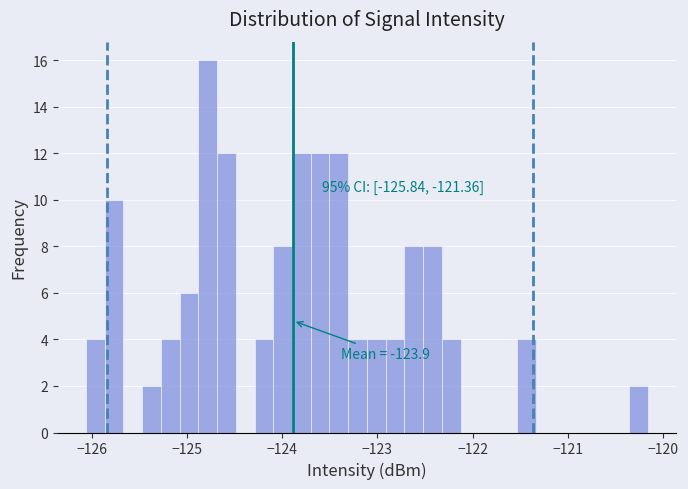

Read against the x-axis, roughly where is the centre of the tallest bar?

-124.8